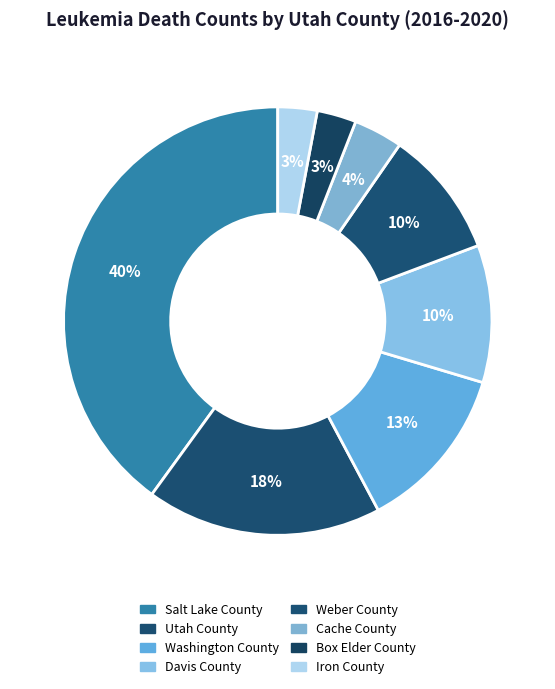

The Washington County slice represents 13% of the pie. True or false?

True